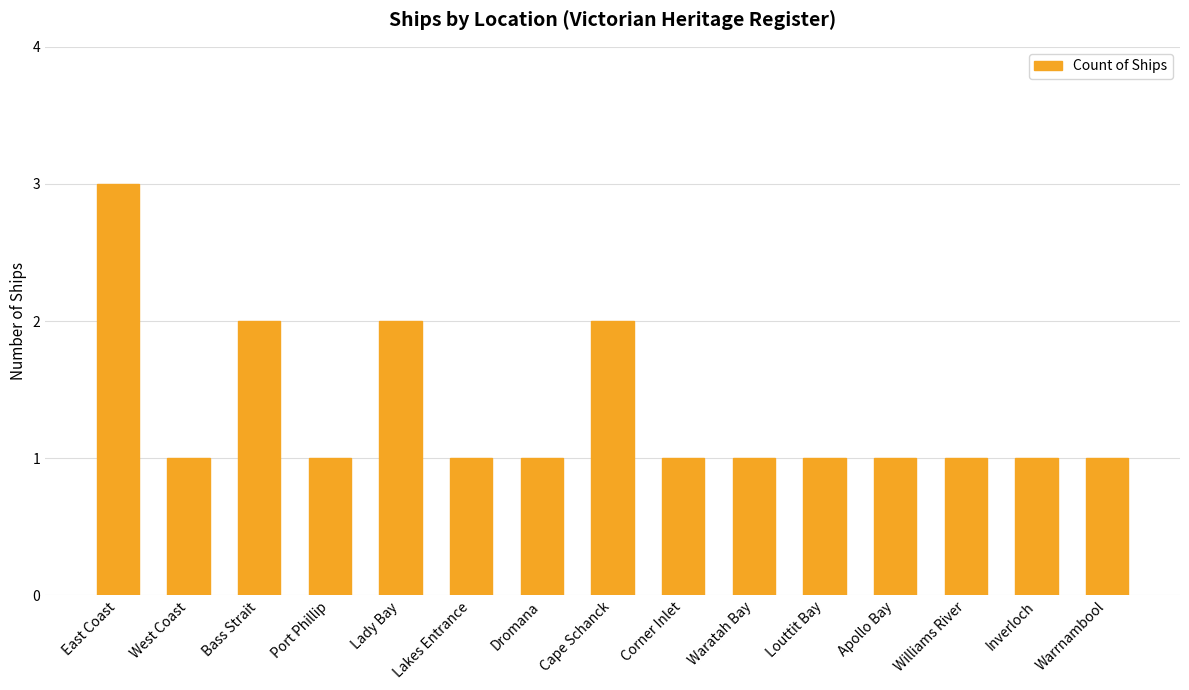

What is the label of the 8th bar from the left?

Cape Schanck